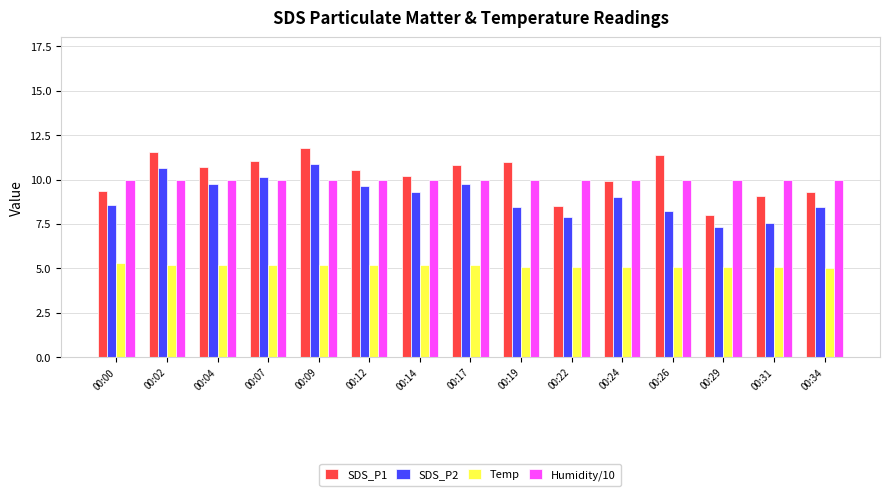

How many bars are there in total?

60